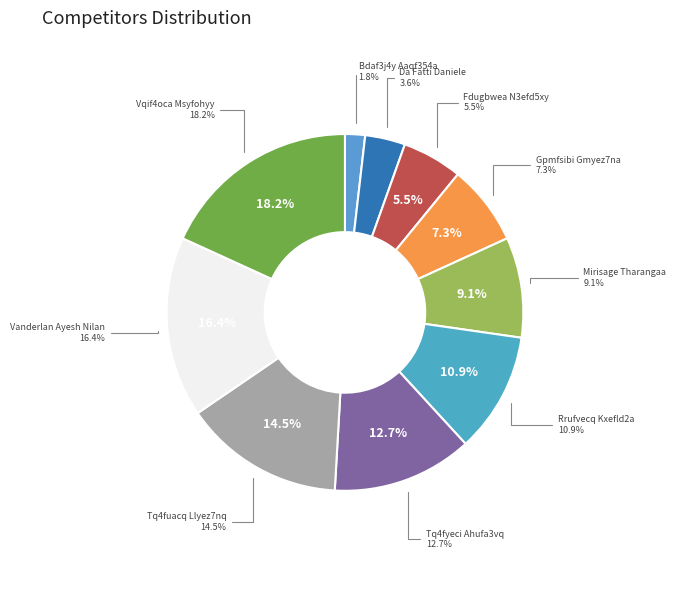

Which category has the smallest portion of the pie?

Bdaf3j4y Aaqf354a